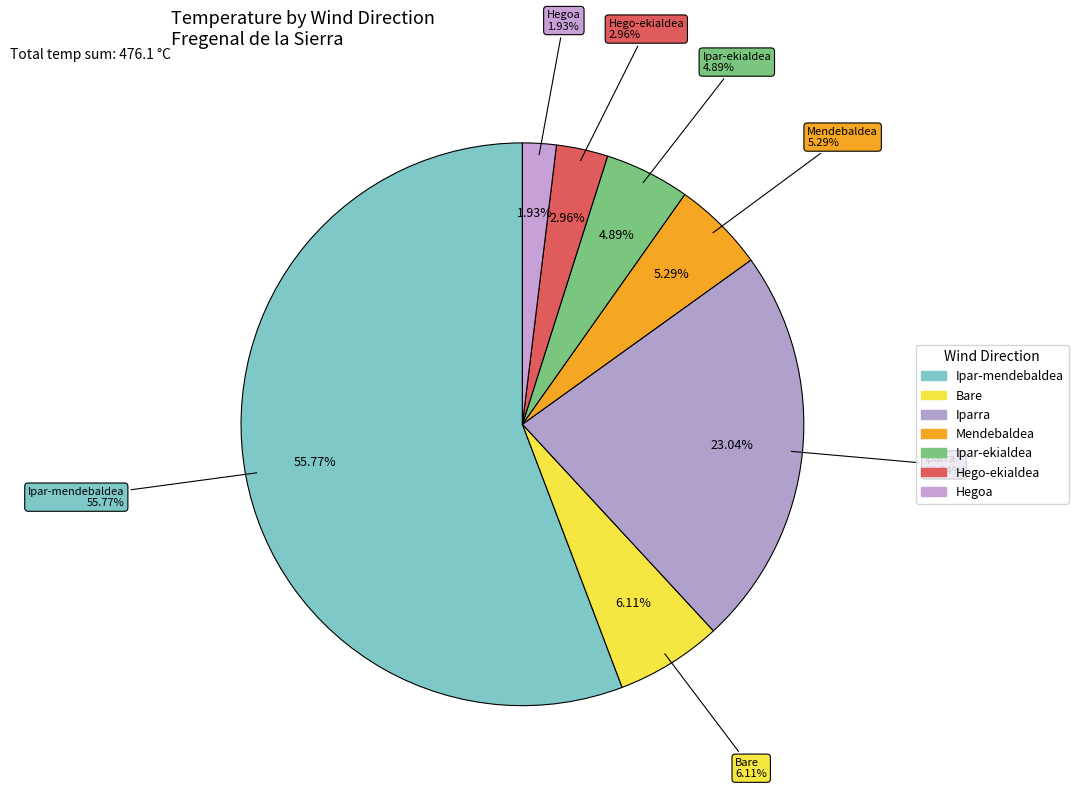

Does Mendebaldea represent more than half of the total?

No